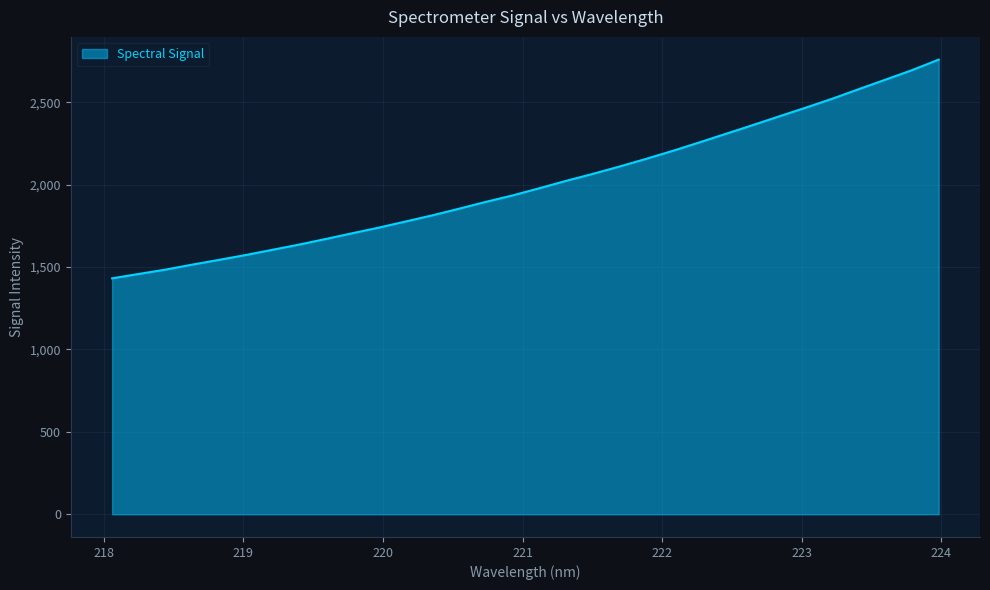

What is the smallest value displayed?

1431.7